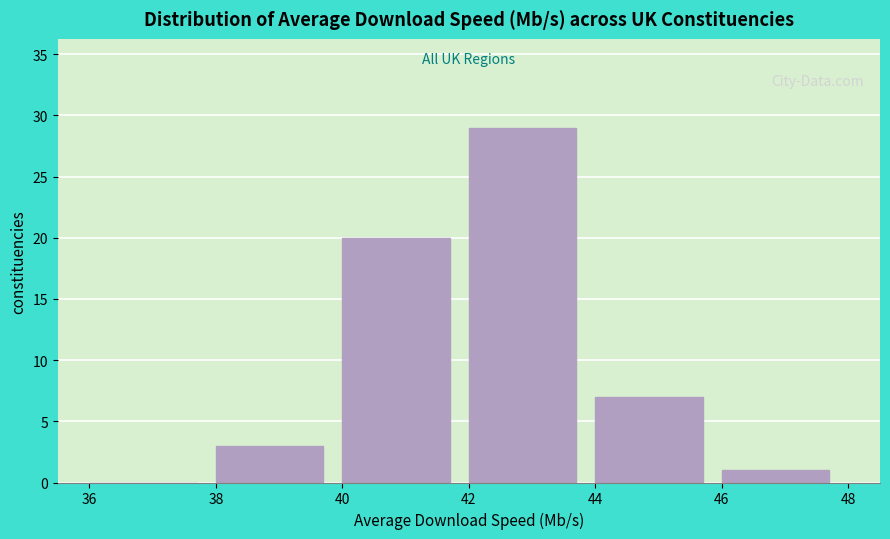

Reading left to right, list every bar in this chart as the range it spans on the x-axis followed by its height. The values are not printed on the chart, so give them approximately, as read against the axis.

36 to 38: 0
38 to 40: 3
40 to 42: 20
42 to 44: 29
44 to 46: 7
46 to 48: 1